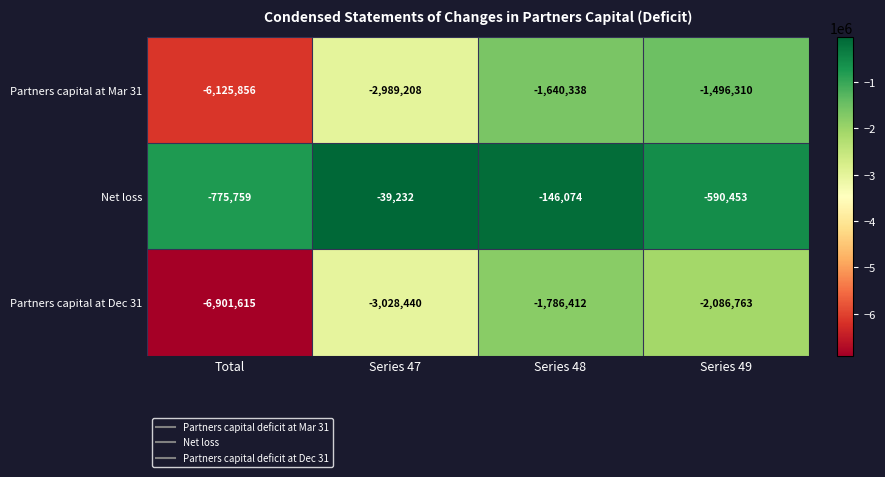

The value of Net loss at Series 47 is -15978. True or false?

False